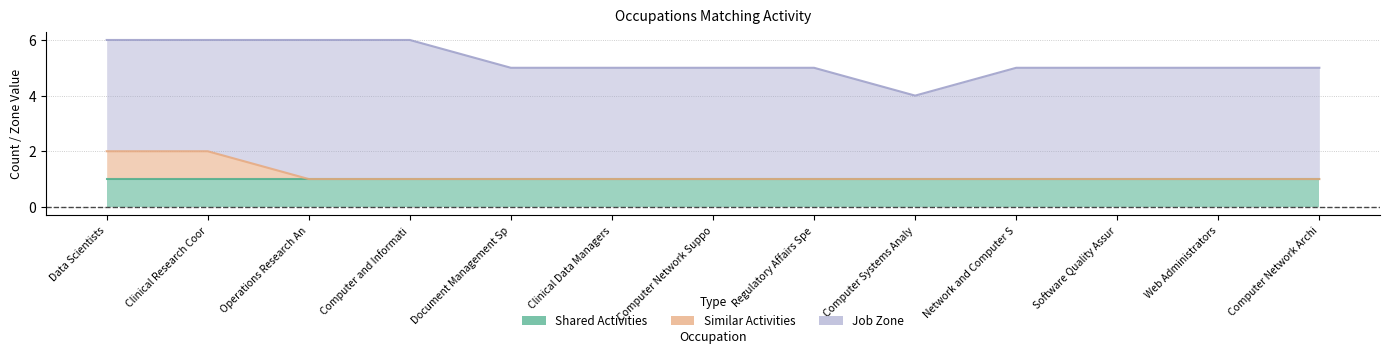

The Job Zone series shows 4 at Computer Network Architects. True or false?

True